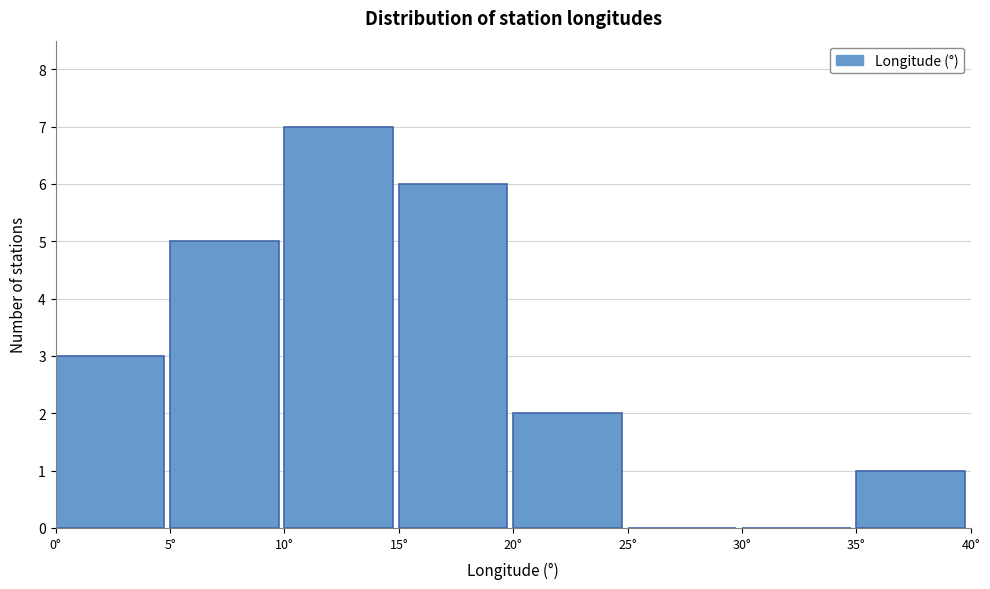

How tall is the bar that spans 5 to 10 on the x-axis? The values are not printed on the chart, so give them approximately, as read against the axis.

5